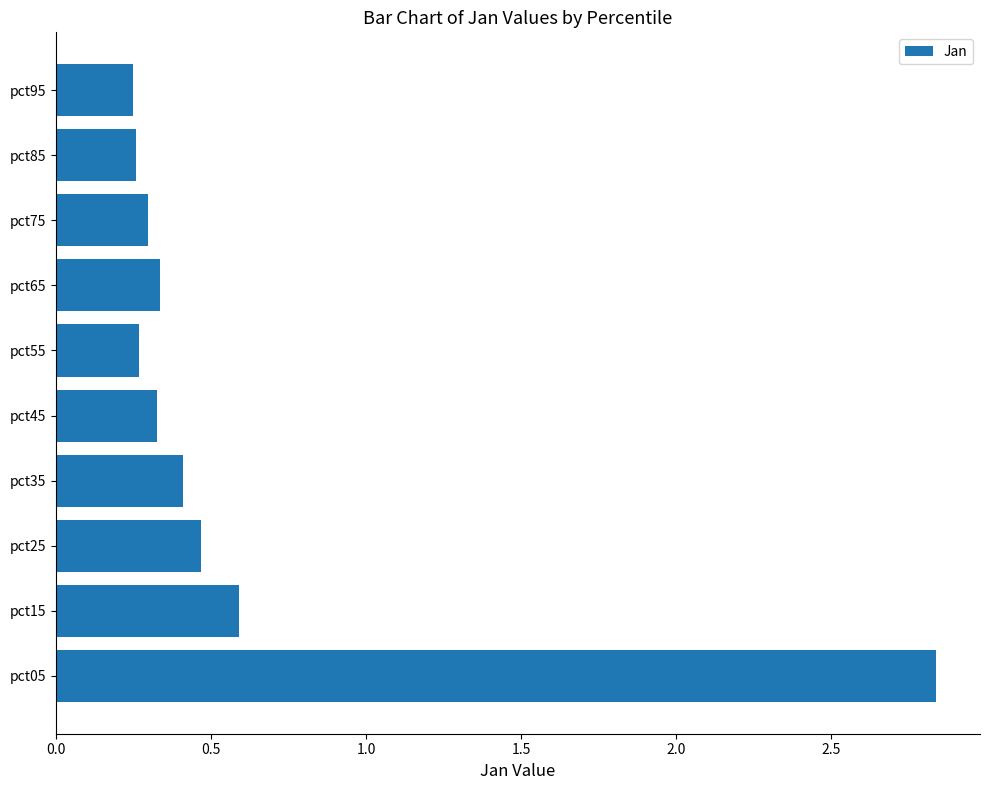

At which label is the value closest to 1?

pct15